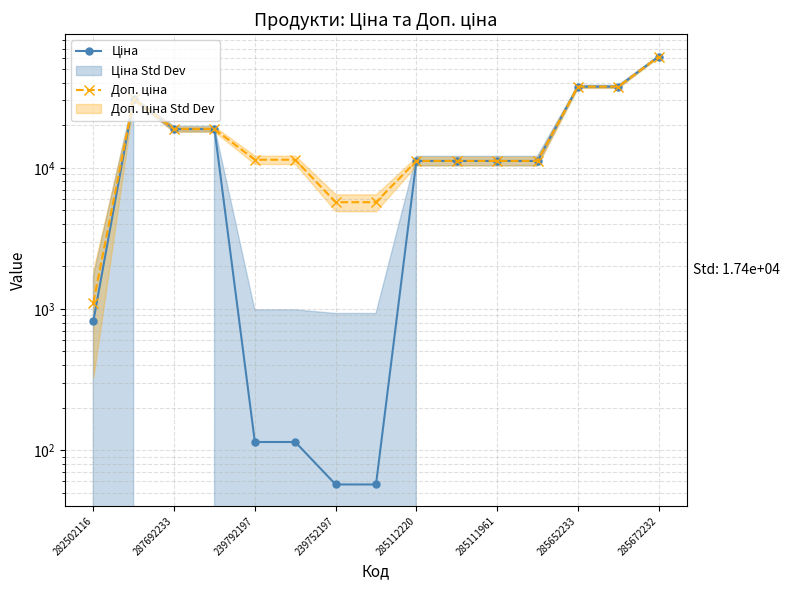

Is it true that Ціна equals 1298.4 at 282502116?

False